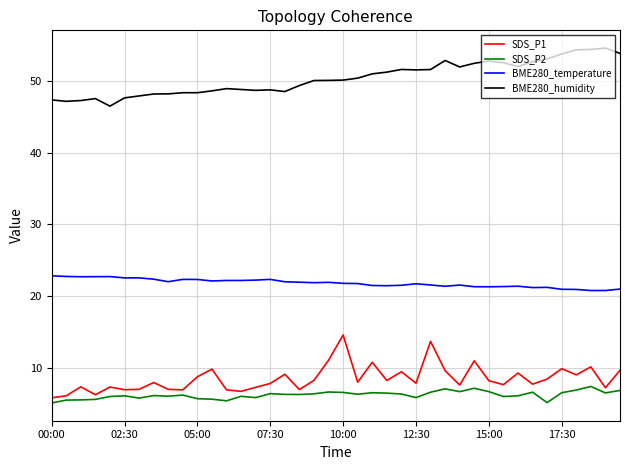

True or false: BME280_temperature and BME280_humidity cross at least once.

False